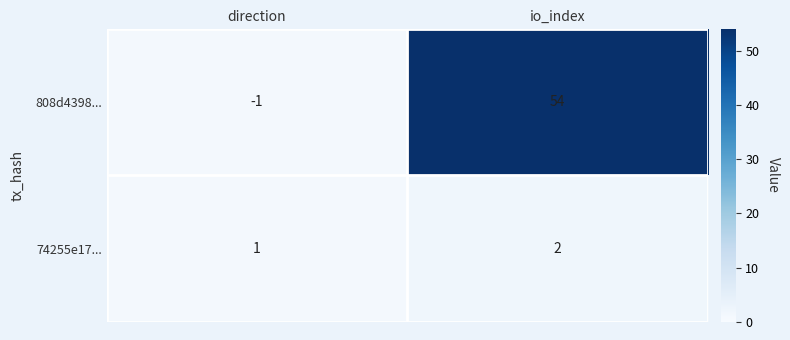

Rank the series at direction from highest to lowest value.

74255e17..., 808d4398...